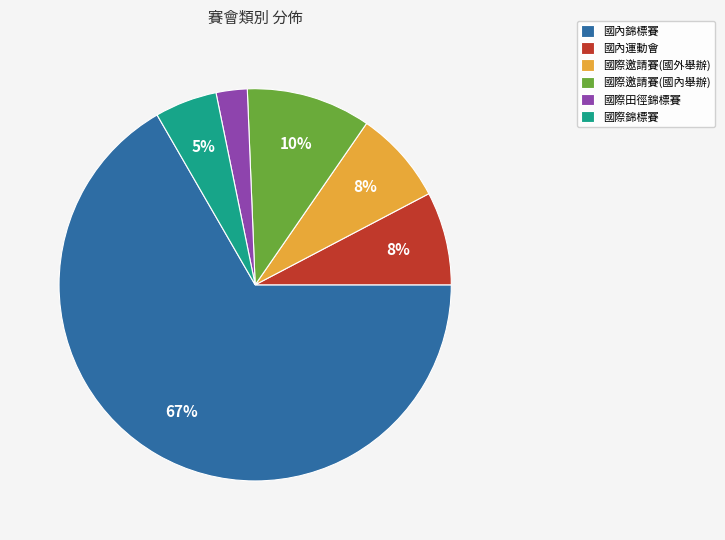

How many segments does this pie chart have?

6